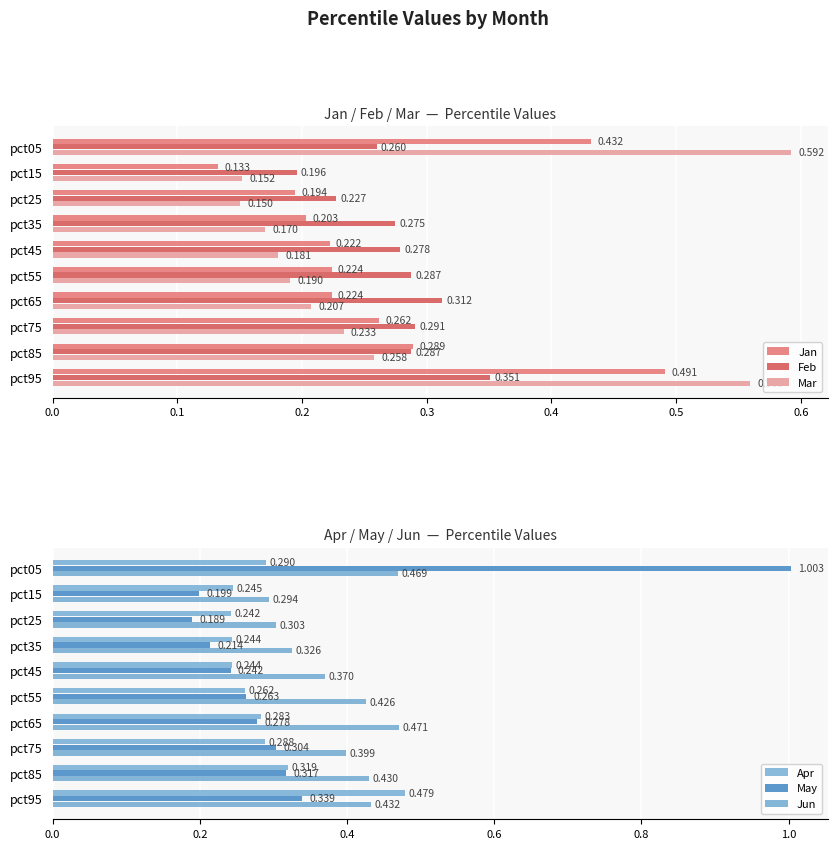

What is the spread (max minus min) of values at pct15?

0.2